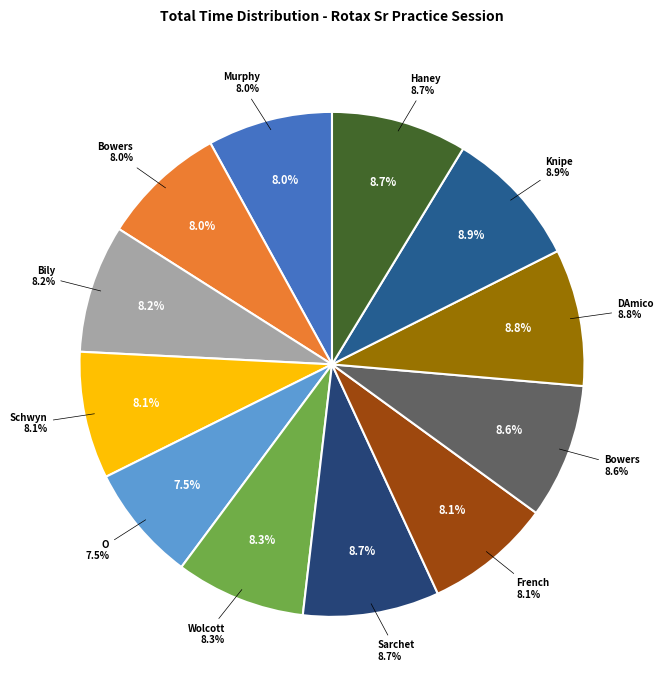

How many segments does this pie chart have?

12